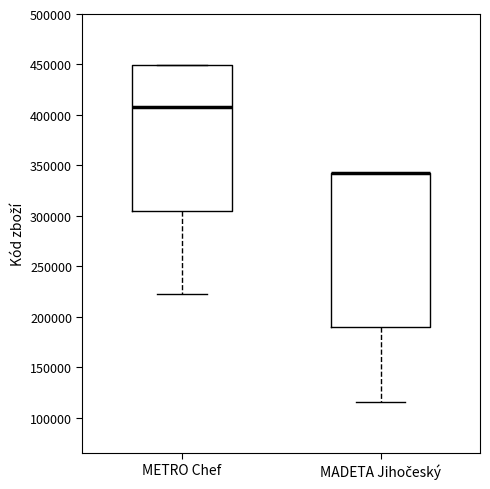

Where is the upper edge of the box for METRO Chef on the y-axis? The values are not printed on the chart, so give them approximately, as read against the axis.

450000